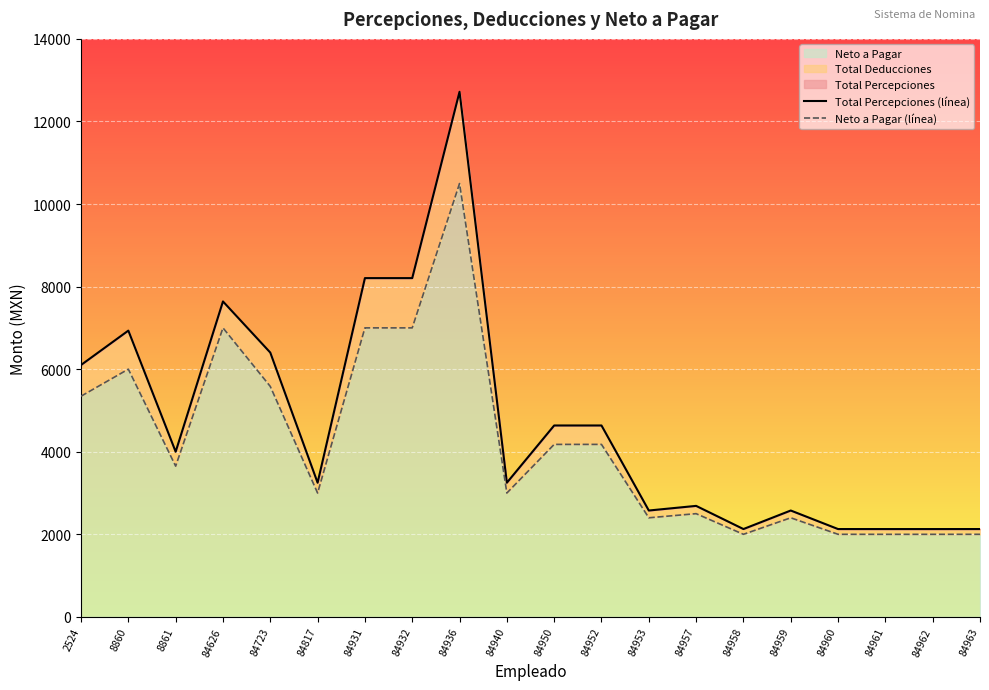

Which label corresponds to the smallest value in the chart?

84961